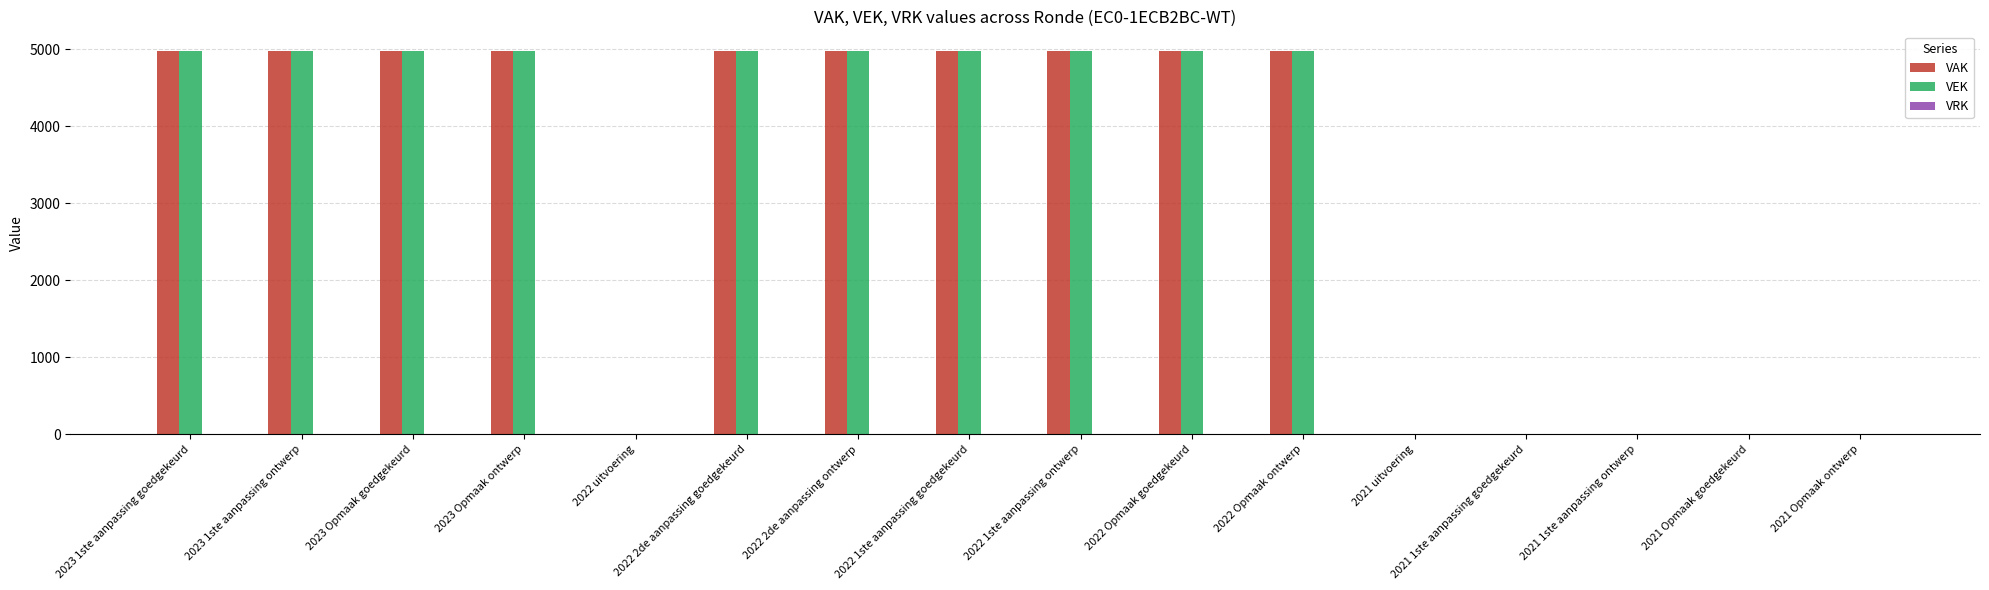

Are the bars grouped side by side (vs. stacked)?

Yes